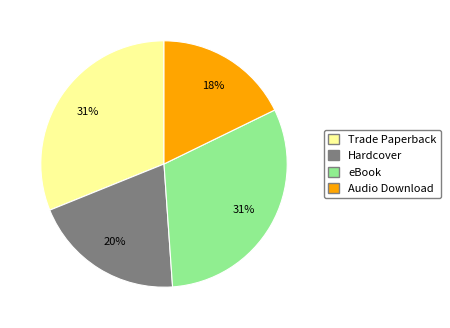

Count the number of slices in the pie.

4